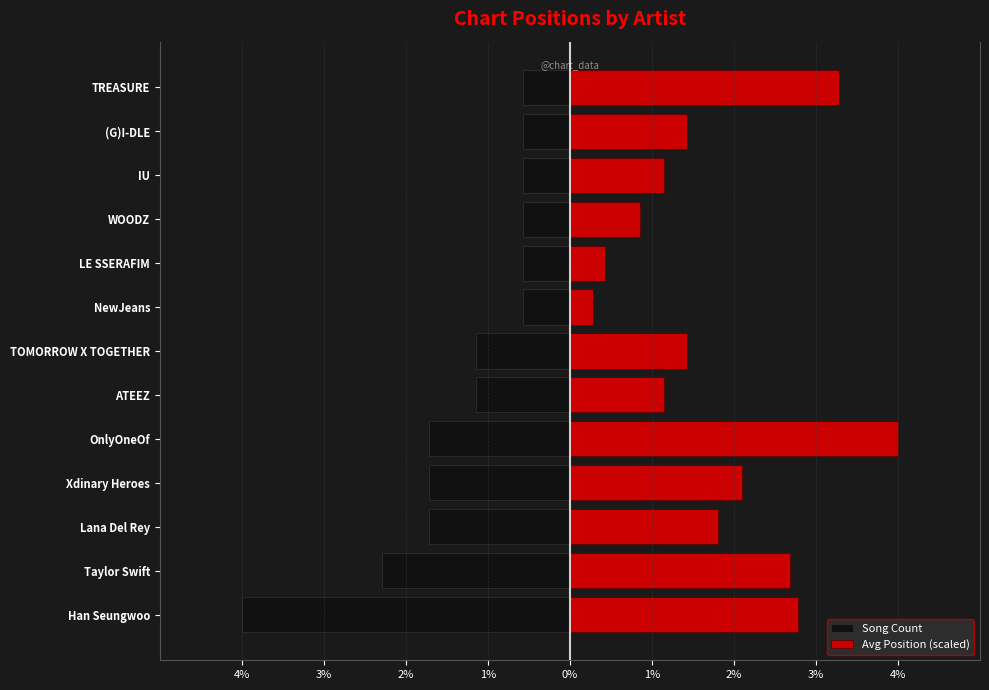

Is it true that Avg Position (scaled) equals 1.9 at ATEEZ?

False